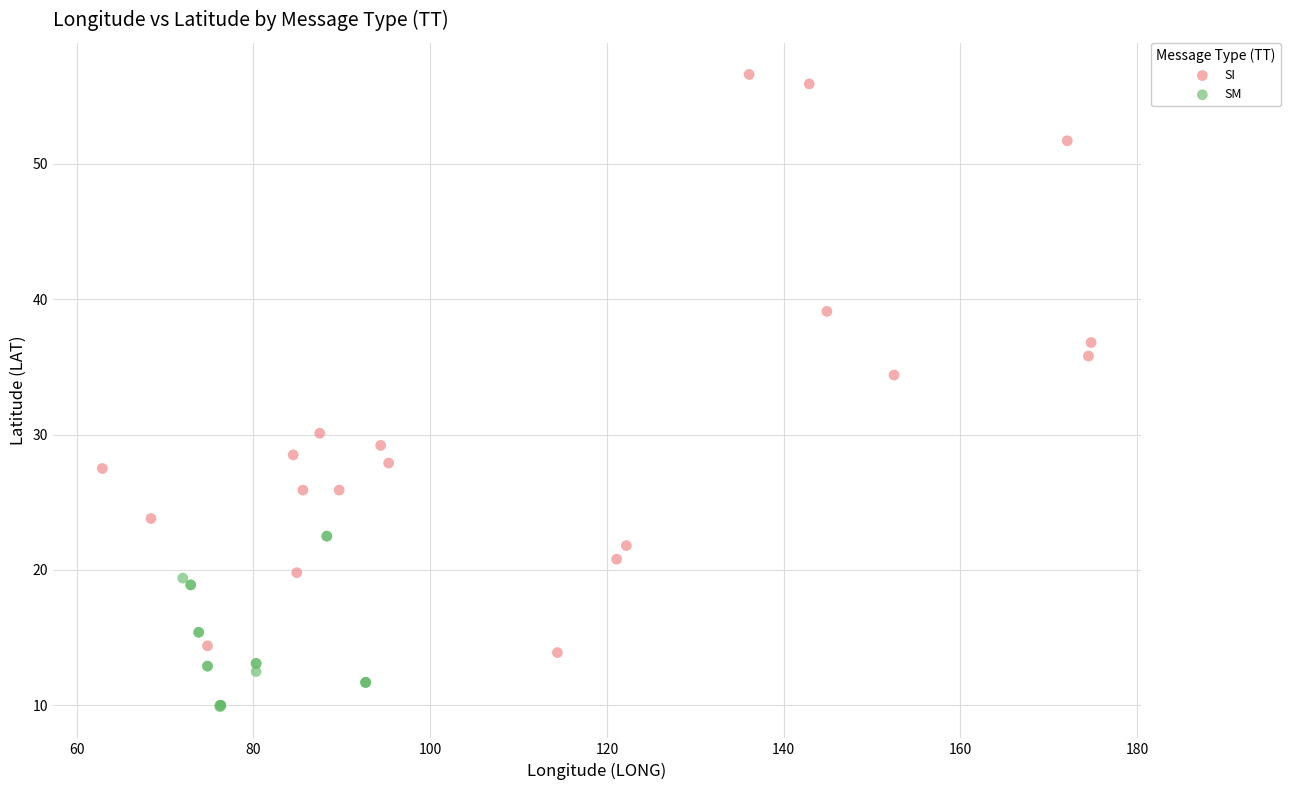

Which series has the largest Y range (max minus min)?

SI